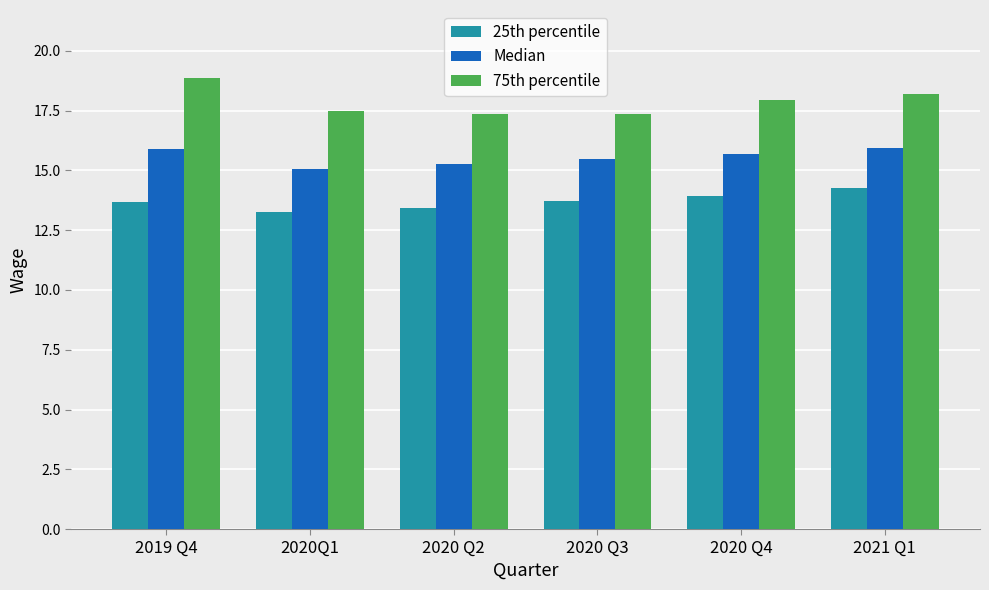

Does the chart contain any negative values?

No